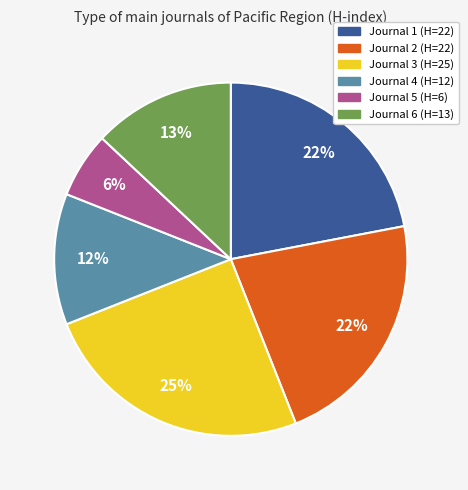

What percentage is the Journal 3 (H=25) slice, to the nearest percent?

25%